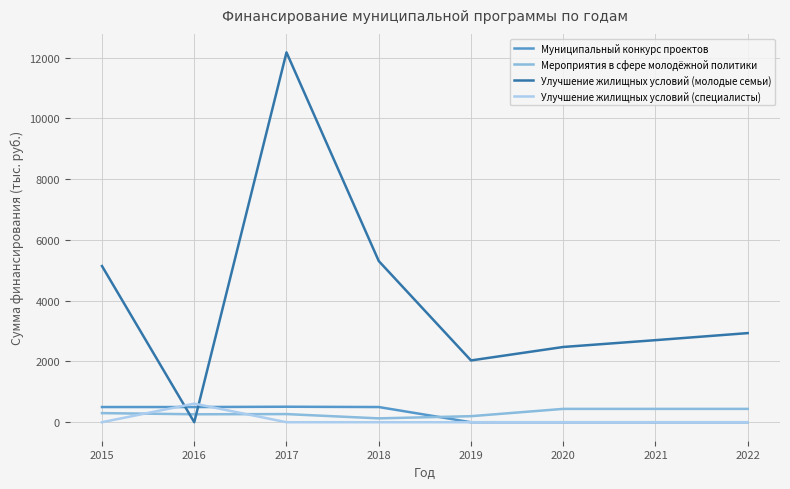

What is the sum of all Мероприятия в сфере молодёжной политики values?

2473.7